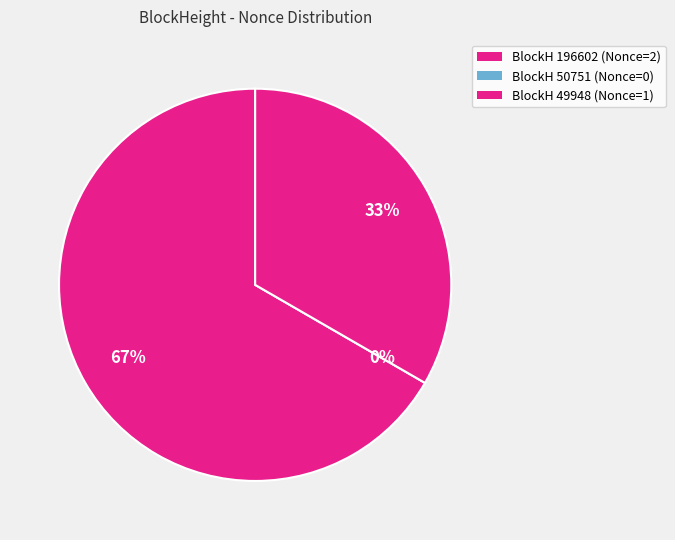

Which slice is the largest?

196602